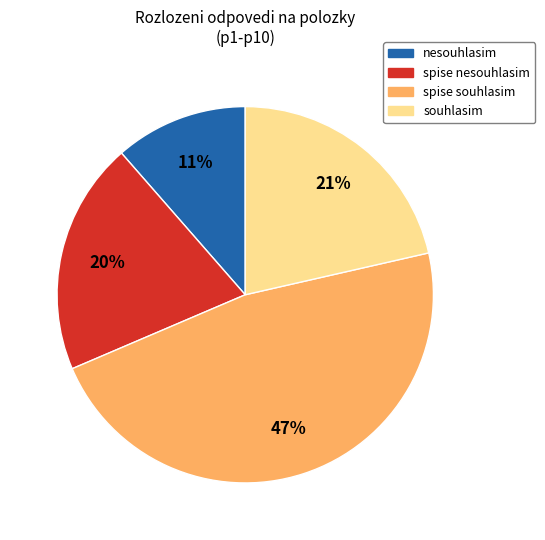

Is there a majority slice in this chart?

No